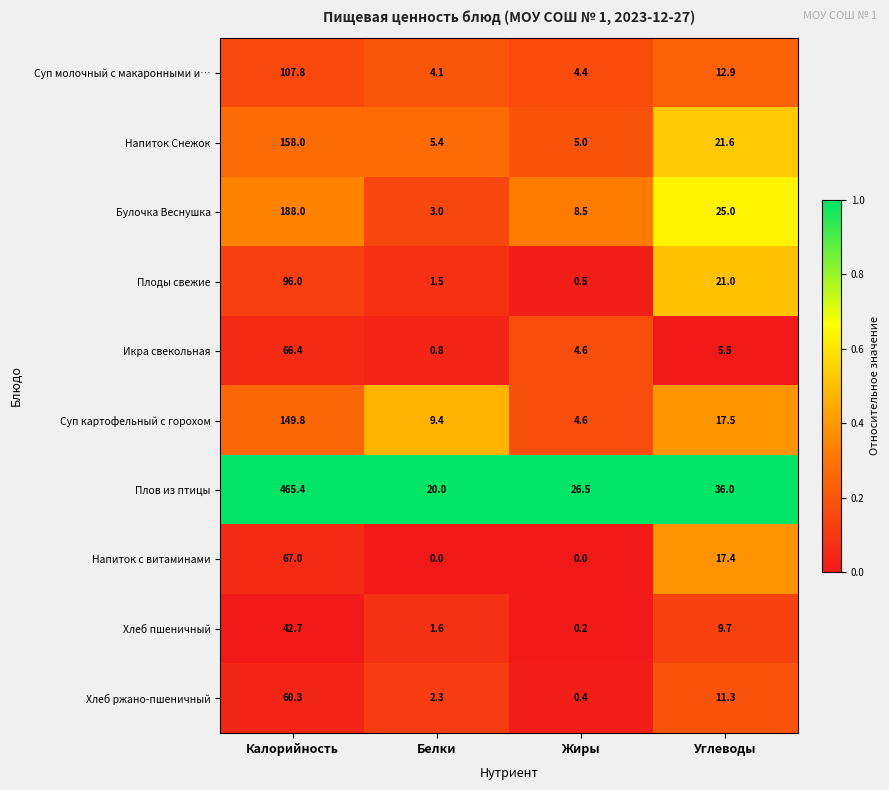

Where is Булочка Веснушка nearest to the value 95?

Углеводы